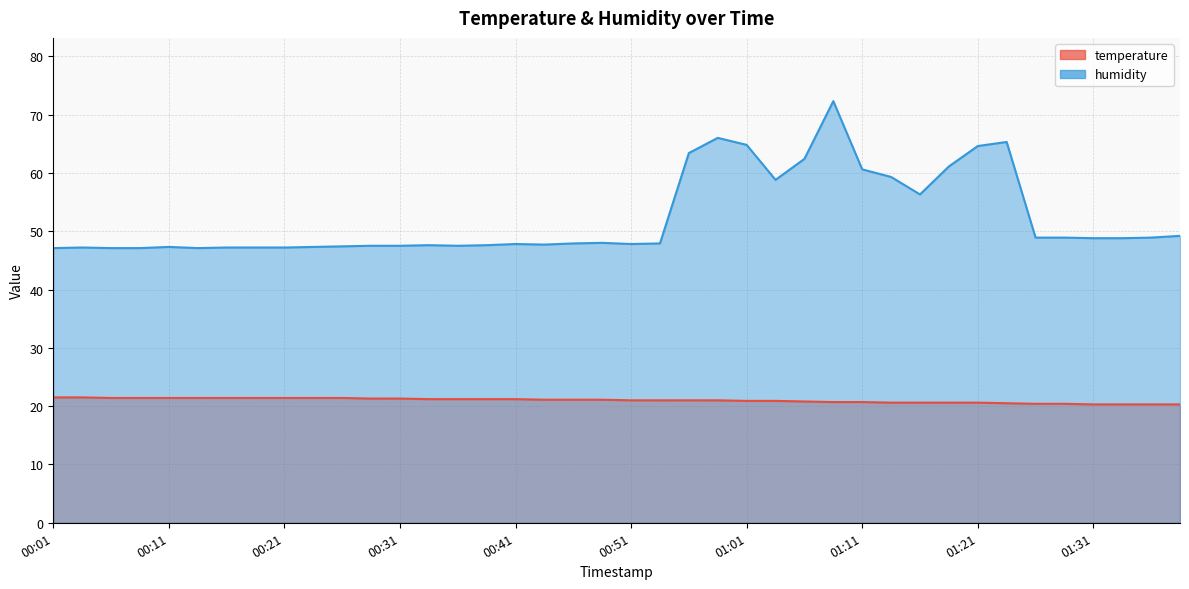

What is the total value across all series at 00:06?

68.5